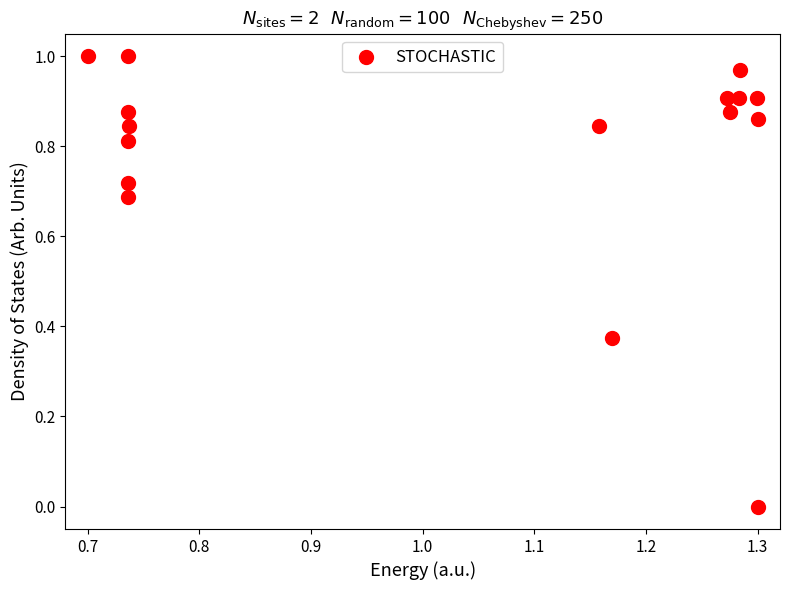

What is the range of X values (max minus min)?

0.6